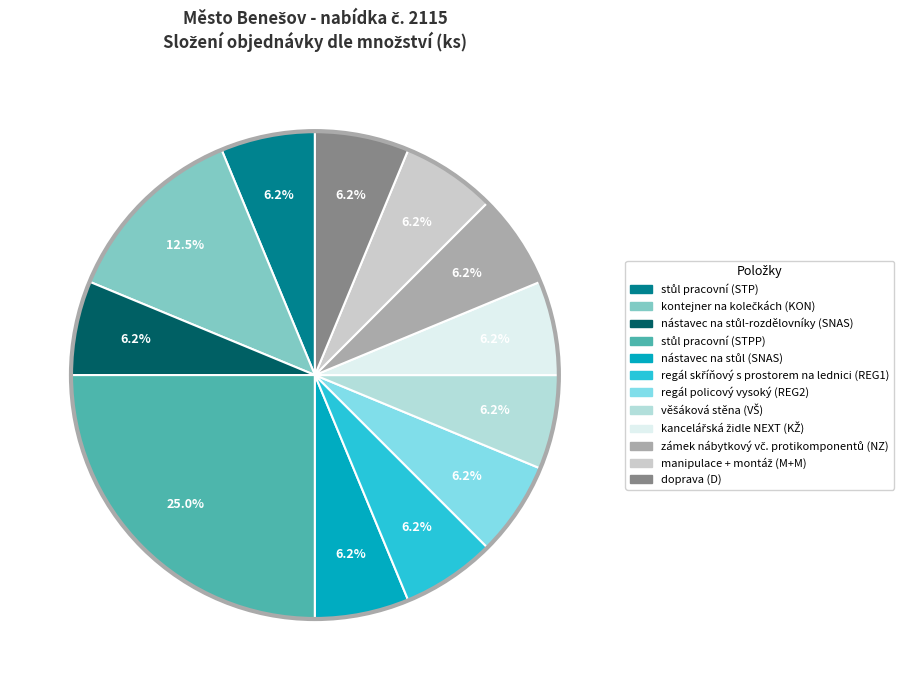

How many slices are in this pie chart?

12